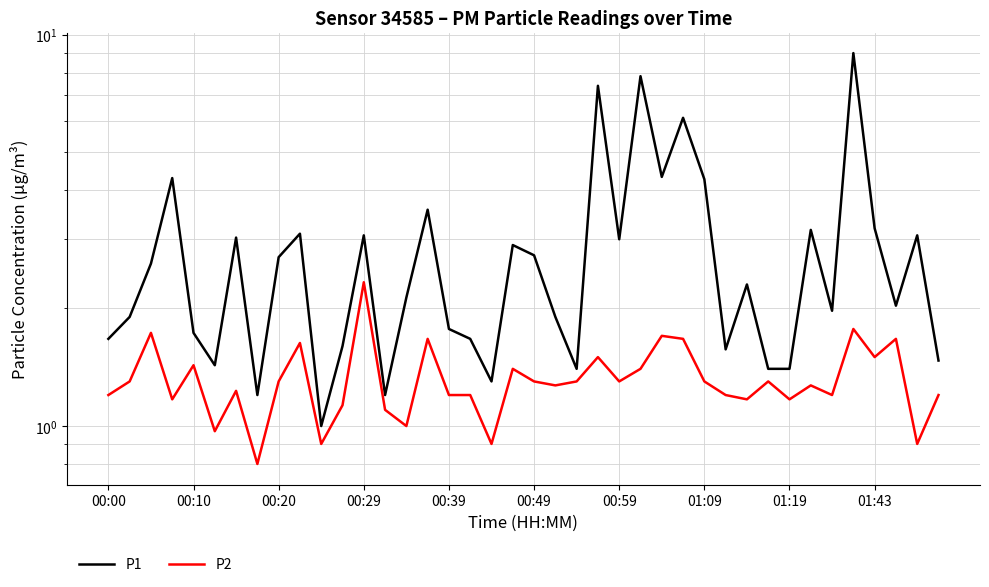

How many lines are shown in the chart?

2